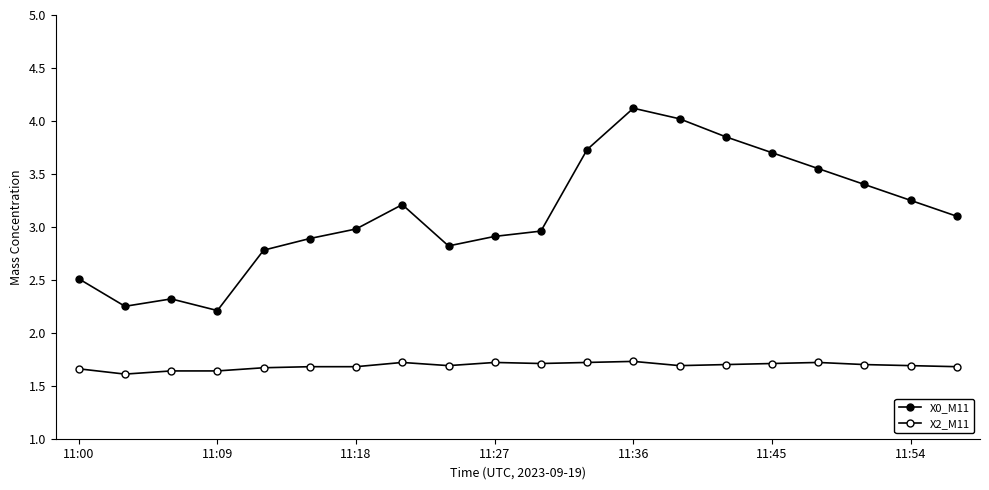

What is the difference between the maximum and minimum values in the X0_M11 series?

1.9